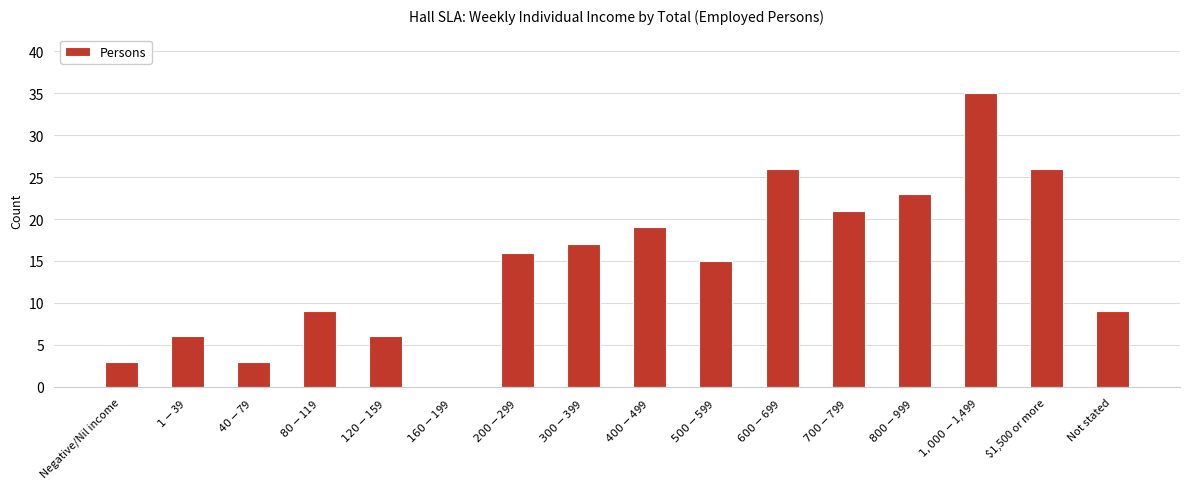

What is the sum of all values?

234